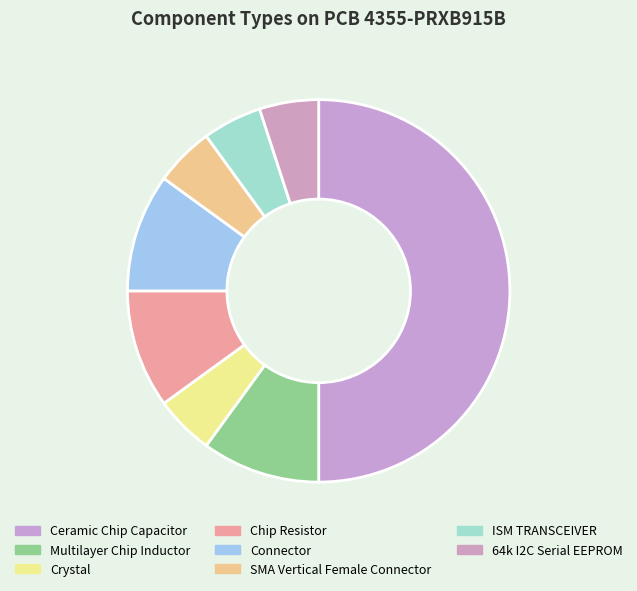

How many segments does this pie chart have?

8